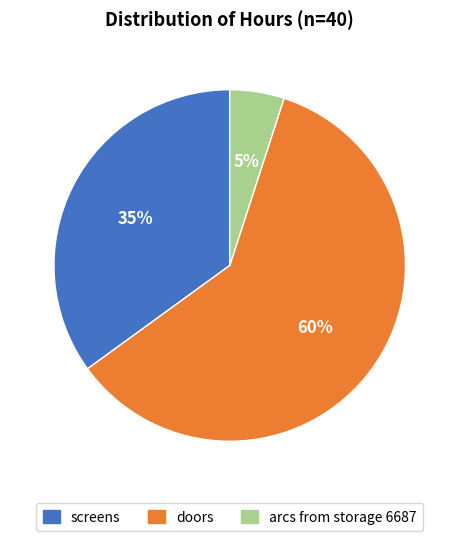

How many slices are in this pie chart?

3